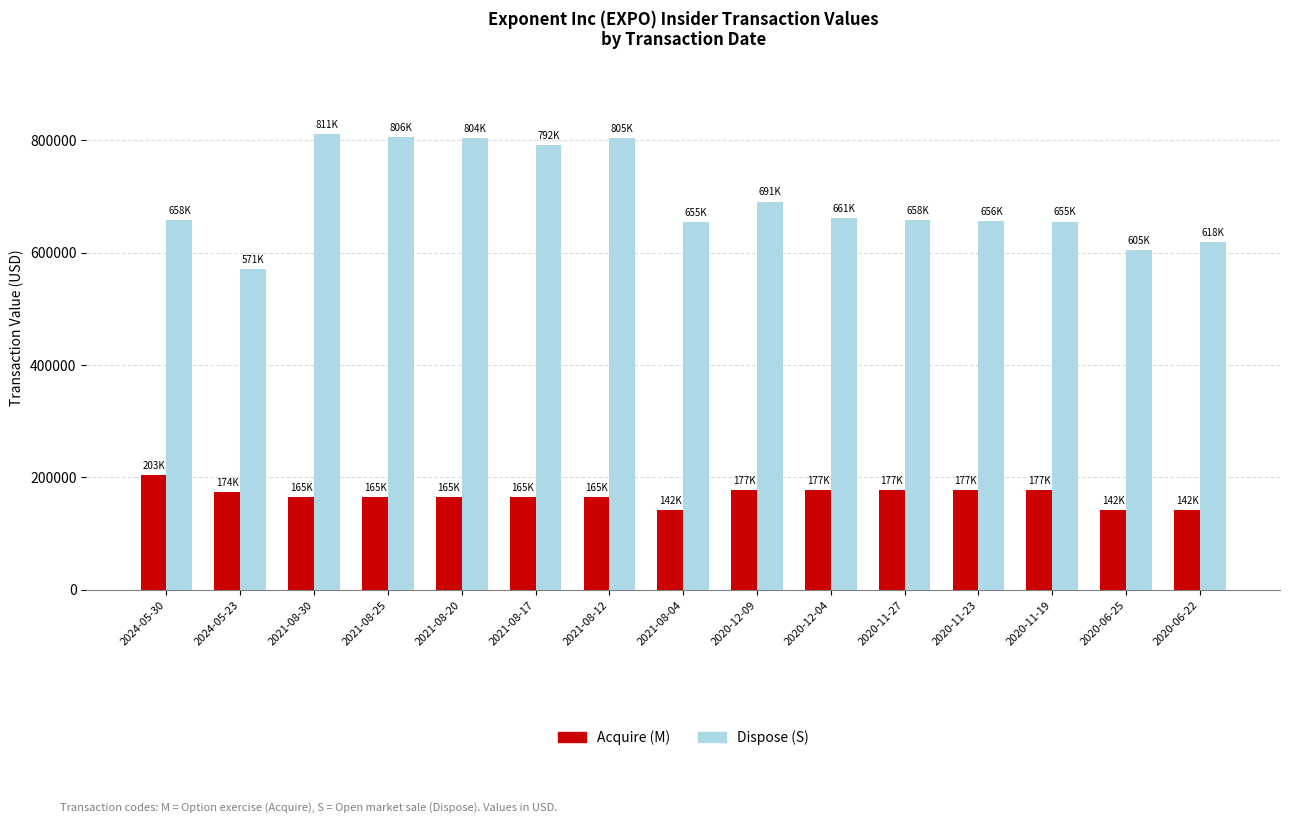

What is the label of the 1st bar from the left?

2024-05-30